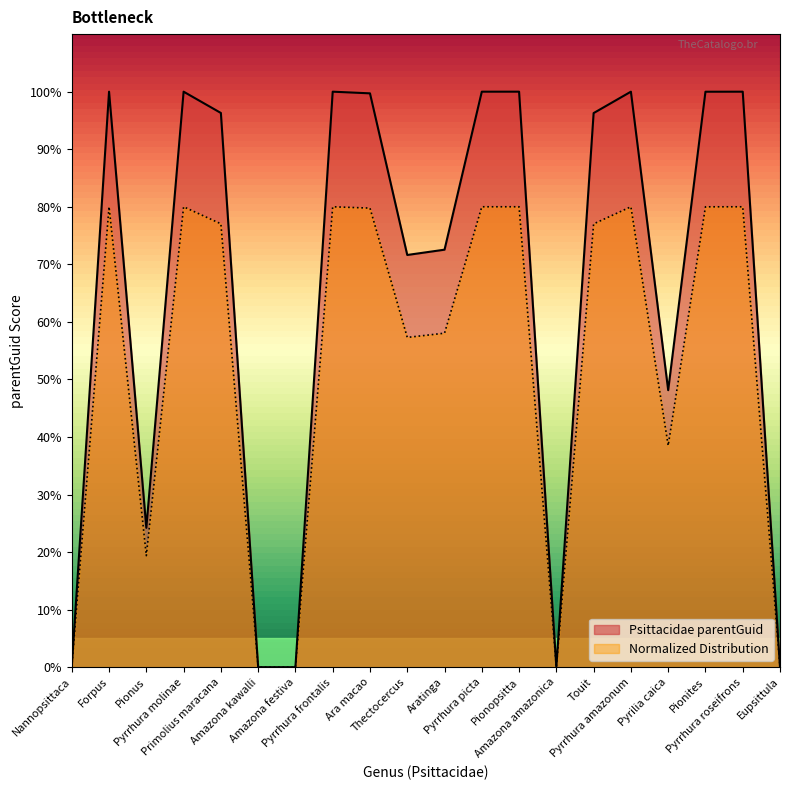

At which category does the chart reach its peak across all series?

Pionopsitta